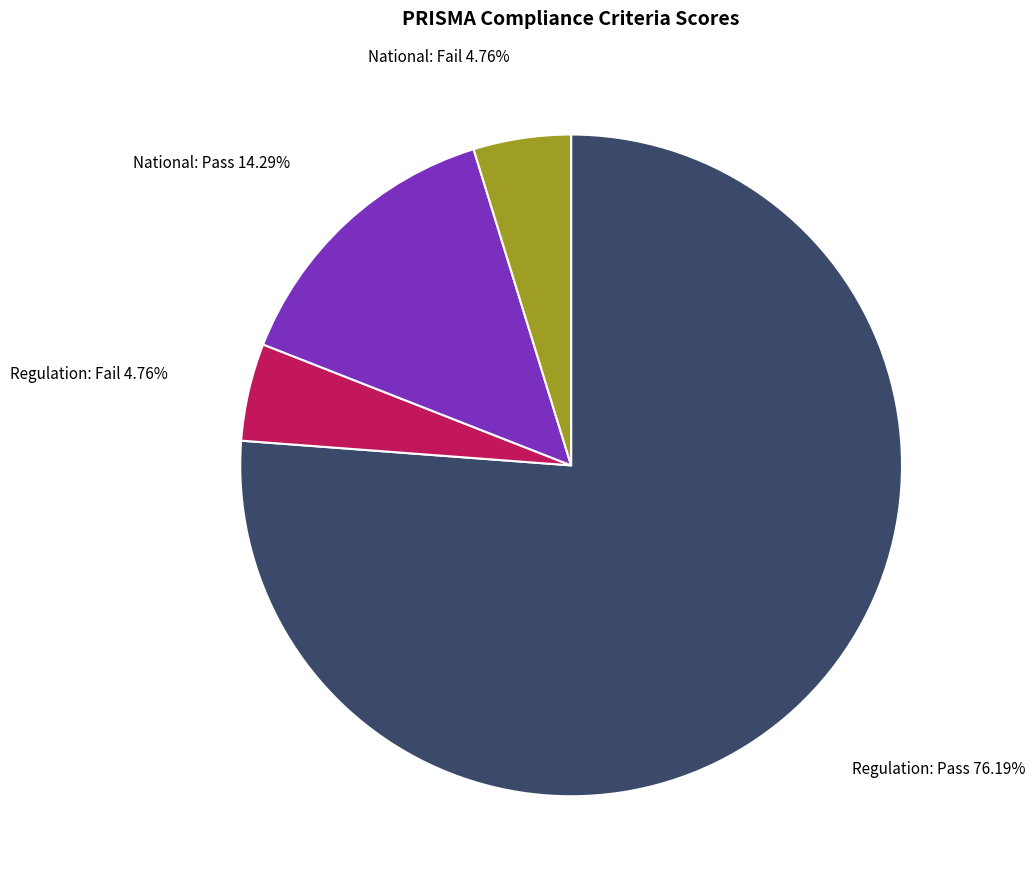

Is there any slice that represents more than half of the pie?

Yes